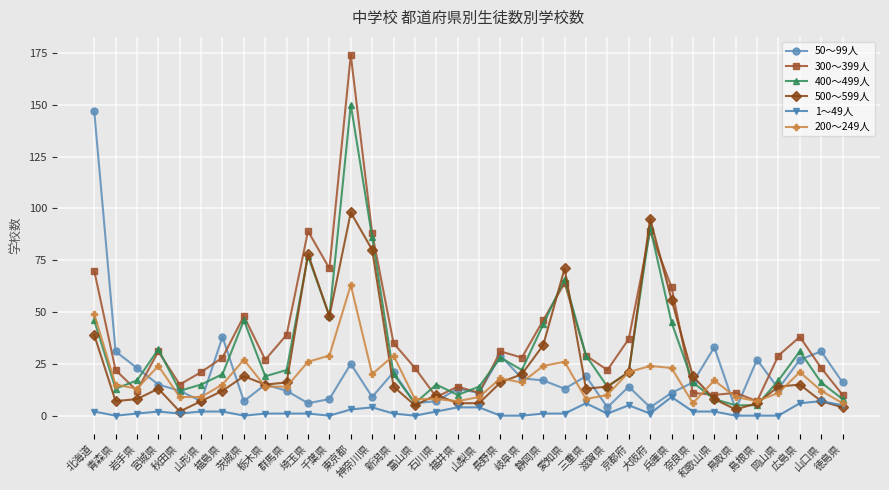

At which category does 400～499人 reach its first local valley?

青森県